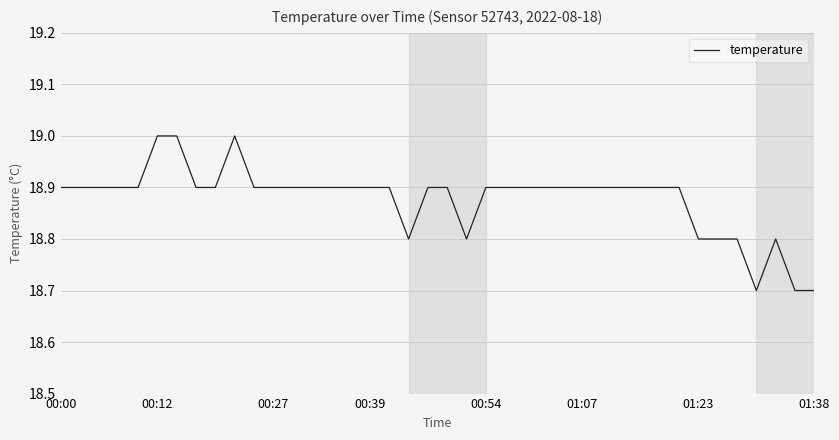

What is the difference between the maximum and minimum values?

0.3